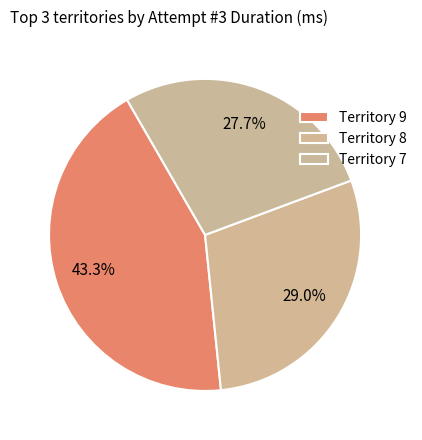

How many slices are in this pie chart?

3